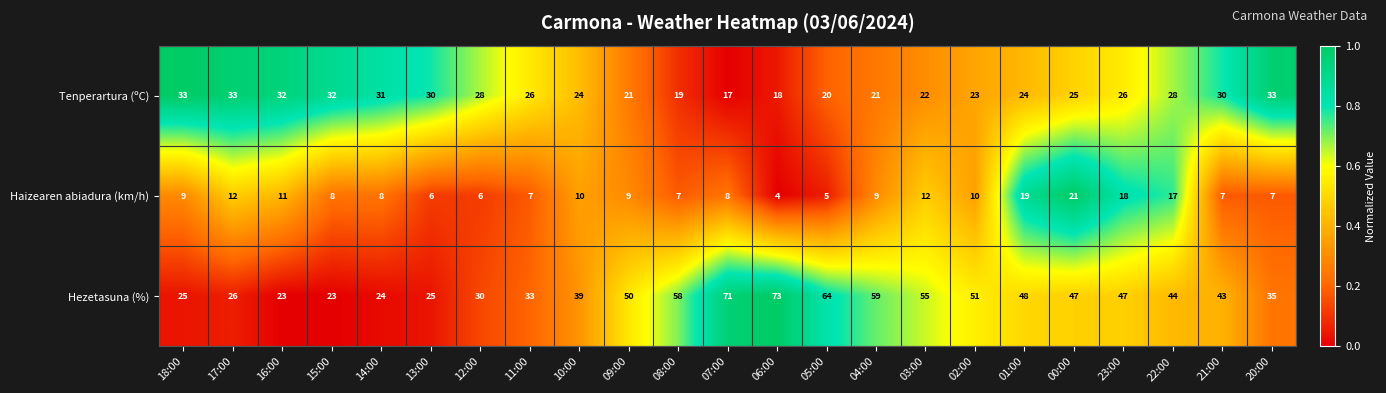

What is the total value across all series at 09:00?

80